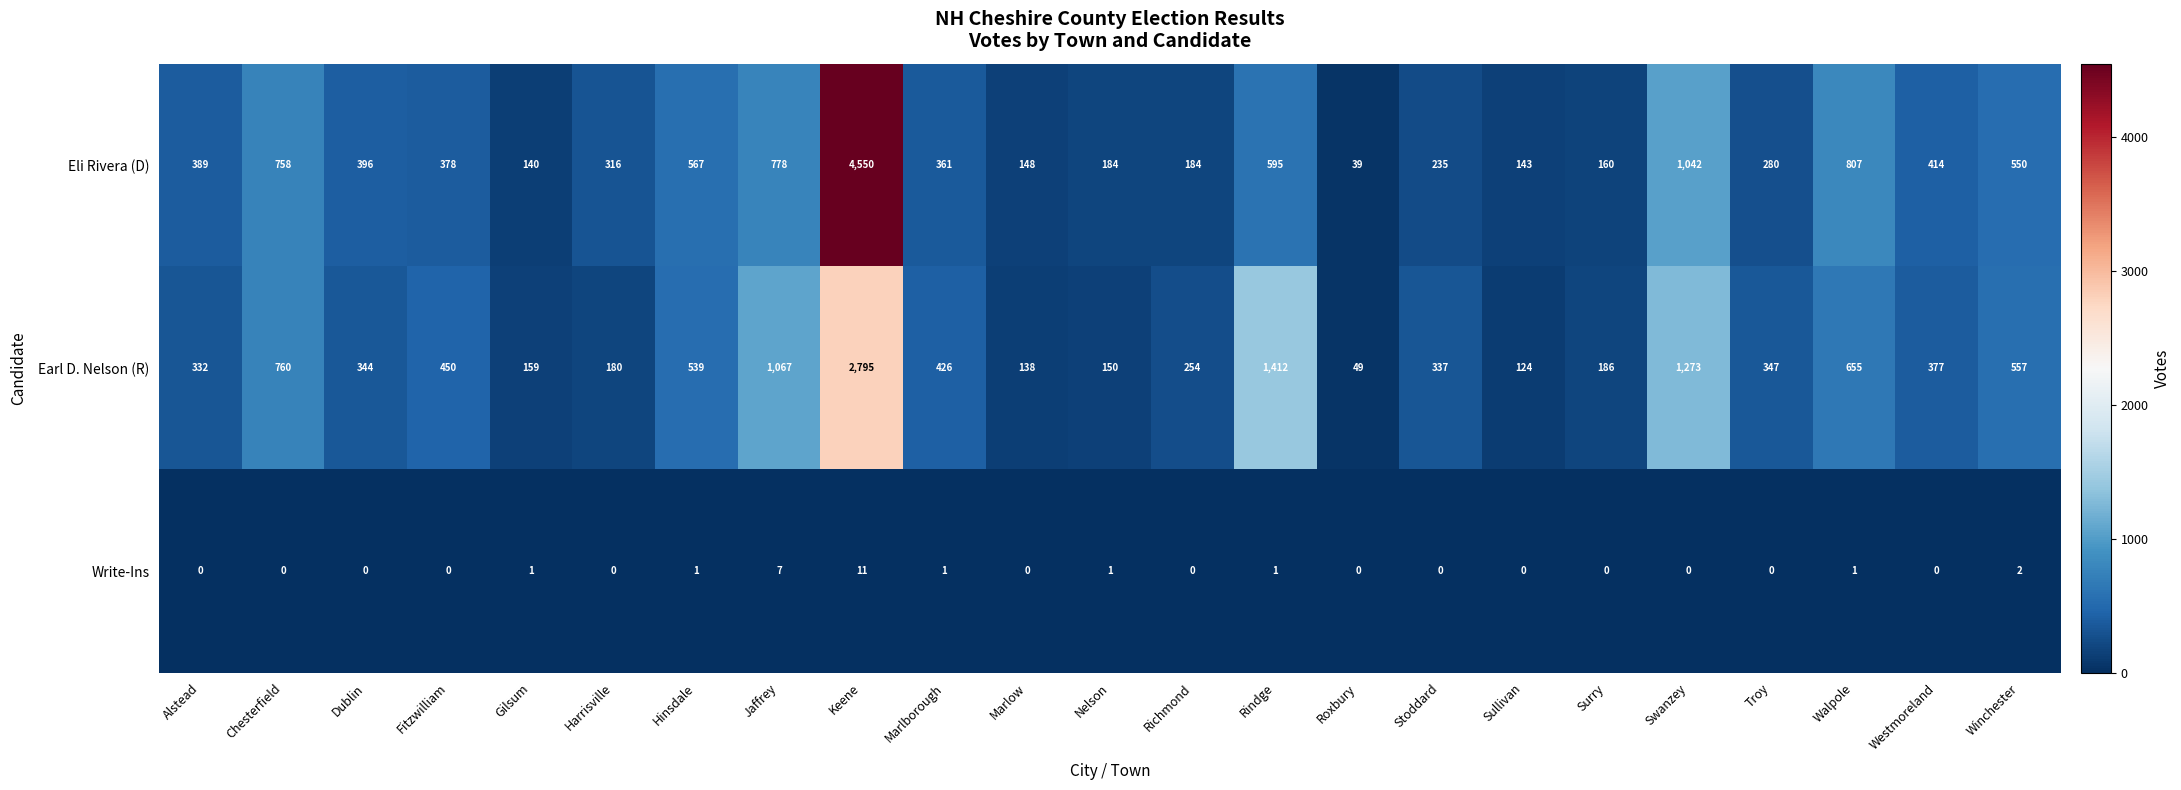

Between Harrisville and Marlborough, which series saw the biggest shift?

Earl D. Nelson (R)